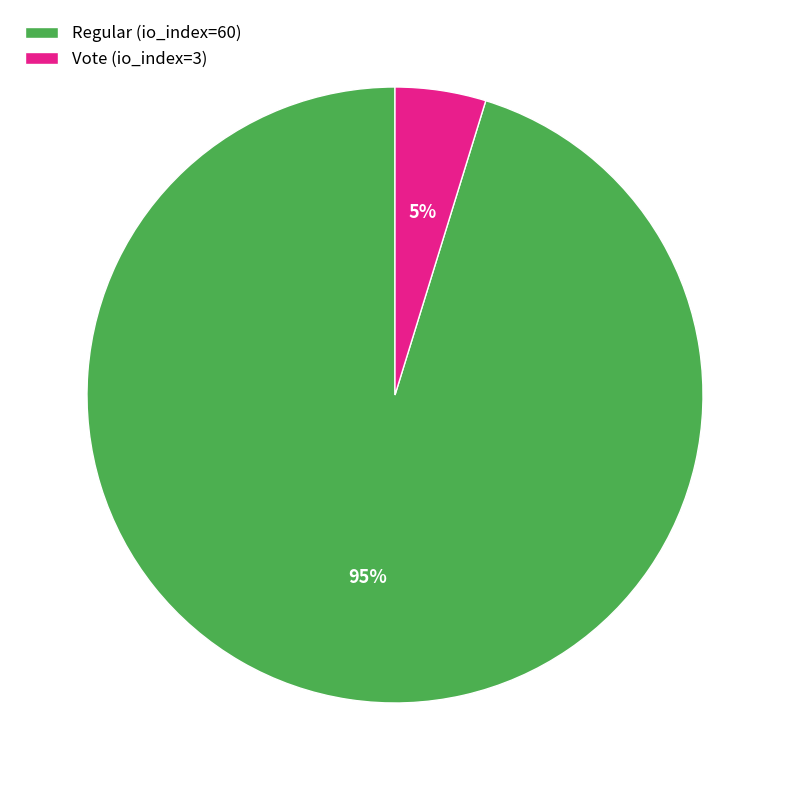

Rank the categories by value from lowest to highest.

Vote (io_index=3), Regular (io_index=60)